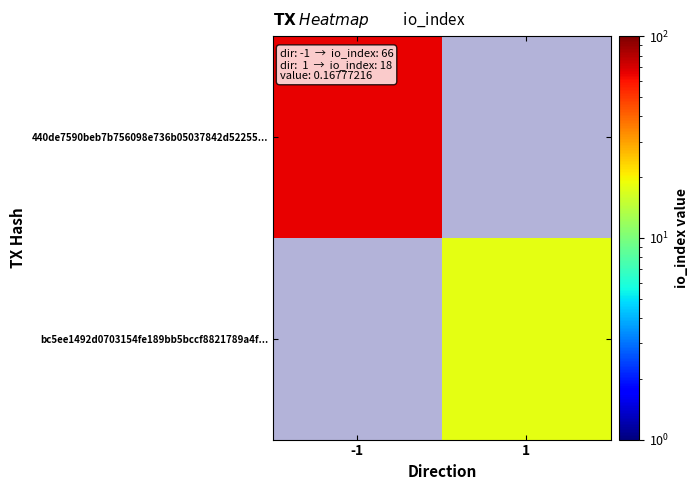

Read the 440de7590beb7b756098e736b05037842d52255... value at -1.

66.0